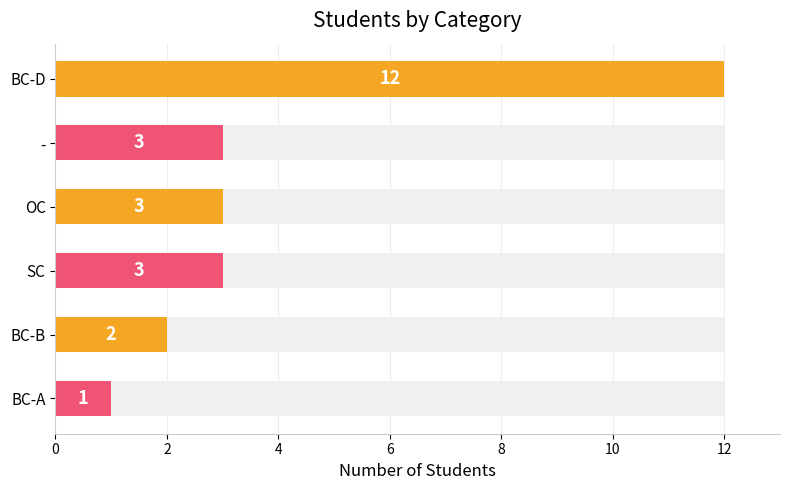

How many categories are shown in the chart?

6